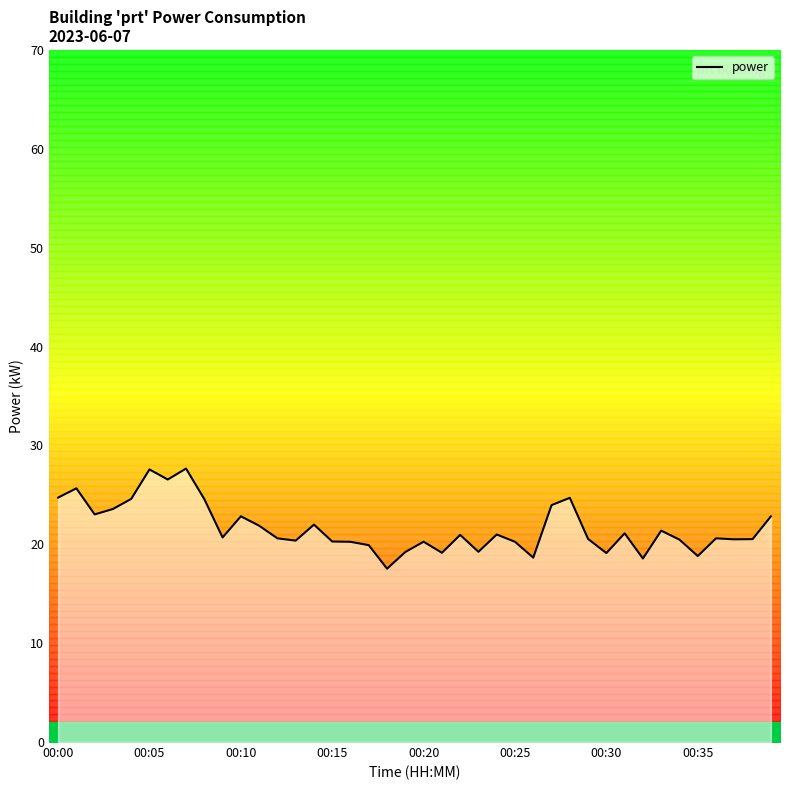

What is the difference between the values at 17 and 28?

4.8